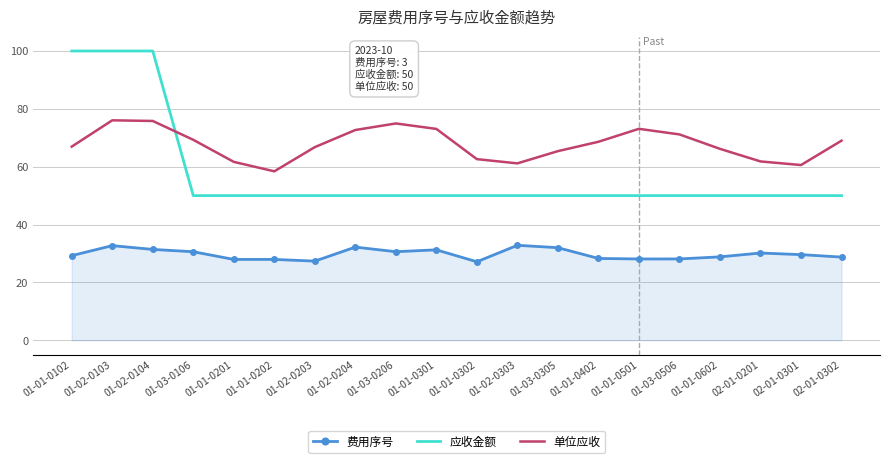

What is the approximate value of 应收金额 at 01-01-0402?

50.0